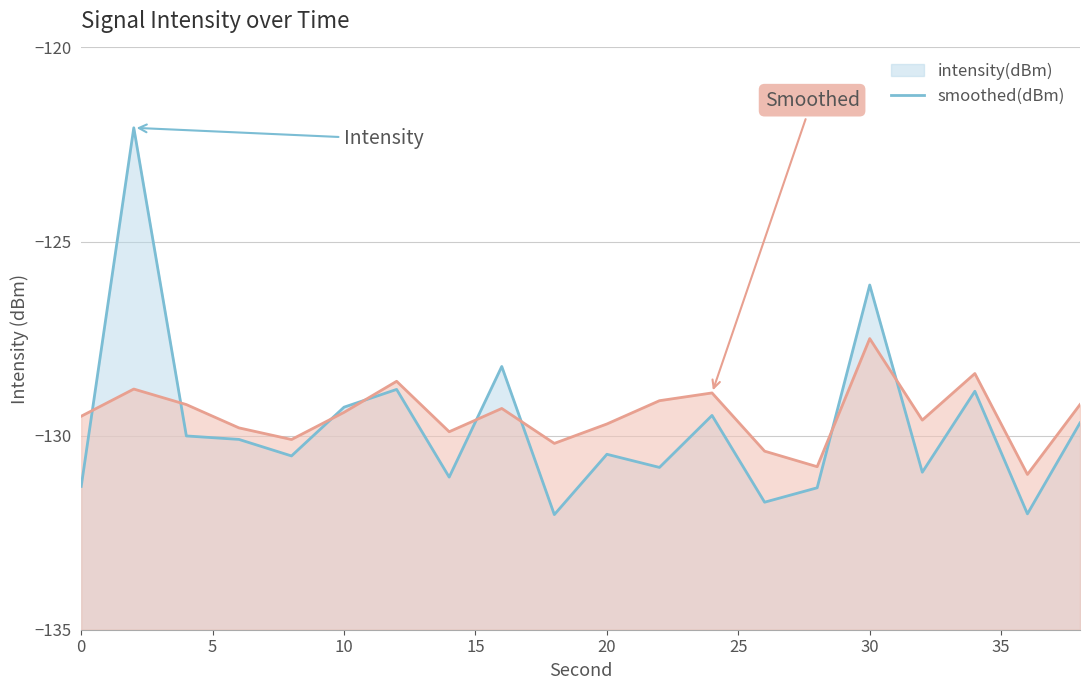

What is the value of the intensity(dBm) line point at the 8th from the left?

-131.1